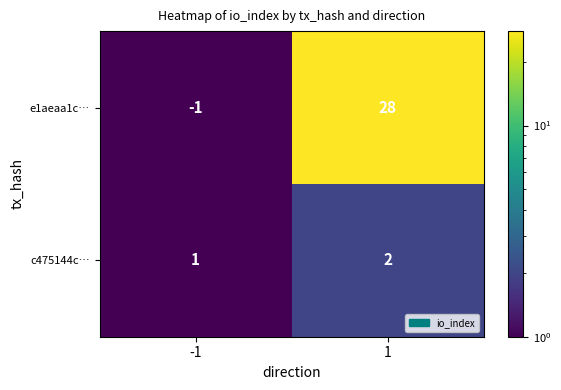

List the series in order of their peak value, highest first.

e1aeaa1c…, c475144c…